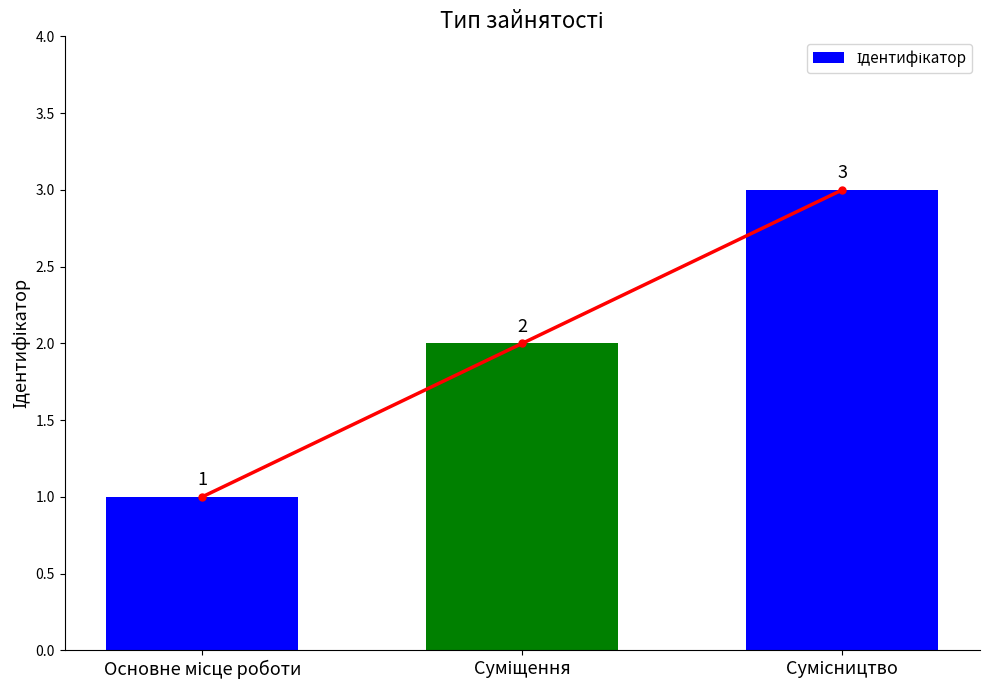

The chart shows a value of 2 at Суміщення. True or false?

True